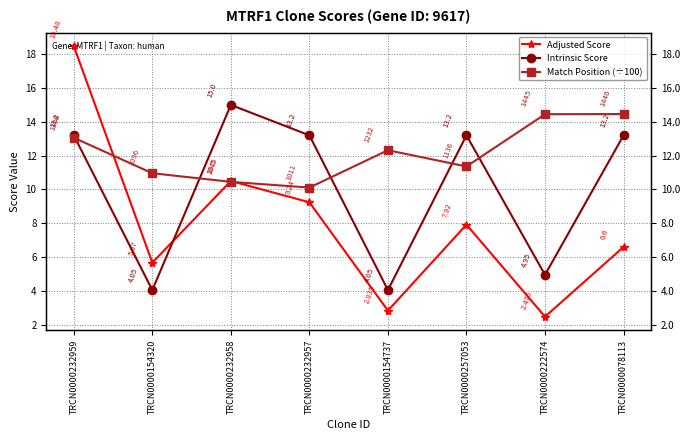

What is the average value of the Match Position (÷100) series?

12.1